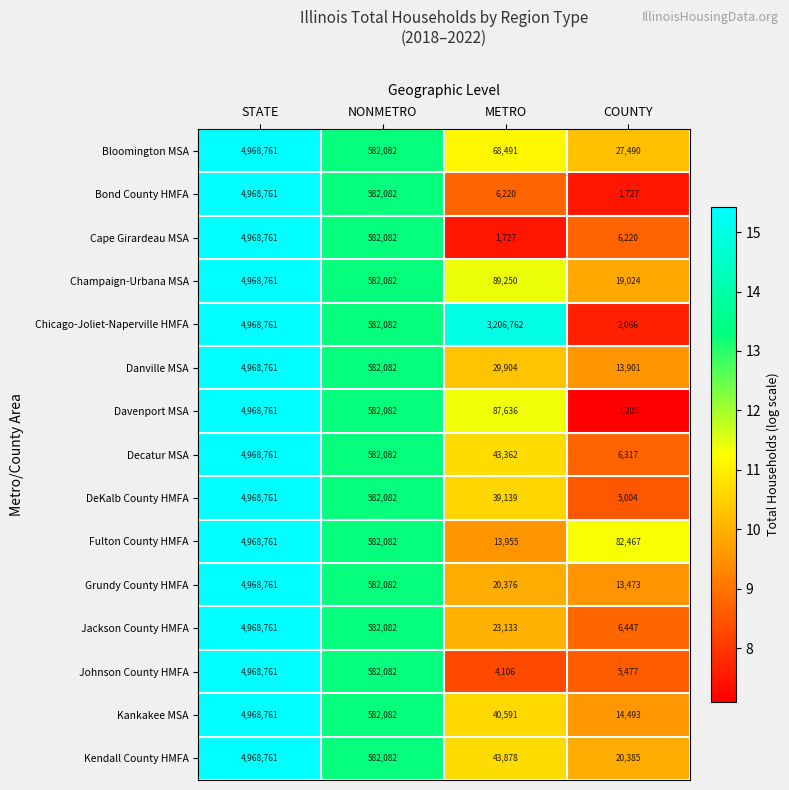

What is the average value of the Champaign-Urbana MSA series?

1414779